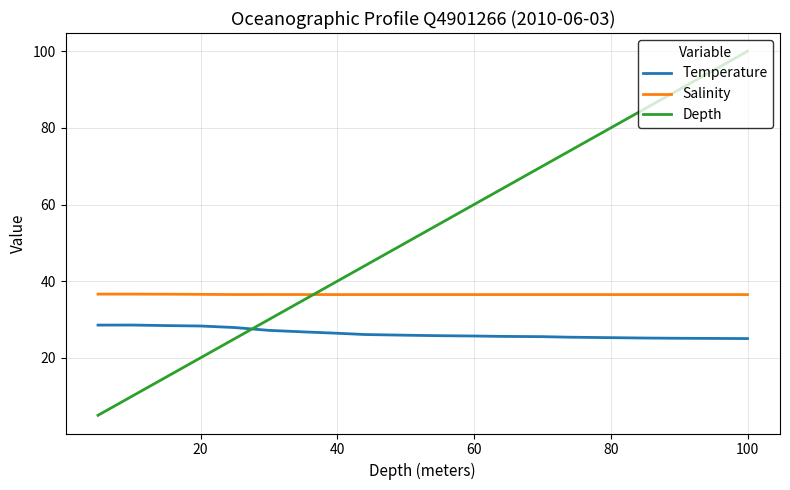

Which series has the widest spread of values?

Depth